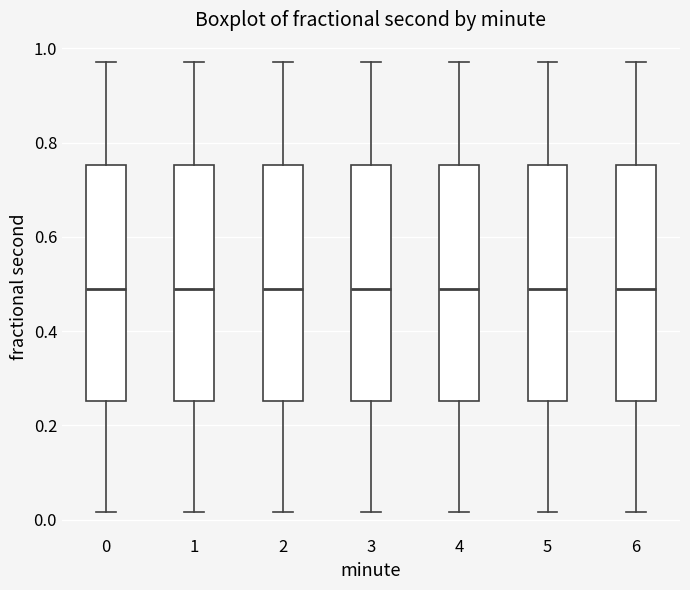

Reading left to right, transcribe this box plot: for each box, give where its median line is, the range the box spans, and where its two whiskers end, as read against the y-axis. The values are not printed on the chart, so give them approximately, as read against the axis.

0: median 0.48, box 0.26 to 0.76, whiskers 0.02 to 0.98
1: median 0.48, box 0.26 to 0.76, whiskers 0.02 to 0.98
2: median 0.48, box 0.26 to 0.76, whiskers 0.02 to 0.98
3: median 0.48, box 0.26 to 0.76, whiskers 0.02 to 0.98
4: median 0.48, box 0.26 to 0.76, whiskers 0.02 to 0.98
5: median 0.48, box 0.26 to 0.76, whiskers 0.02 to 0.98
6: median 0.48, box 0.26 to 0.76, whiskers 0.02 to 0.98